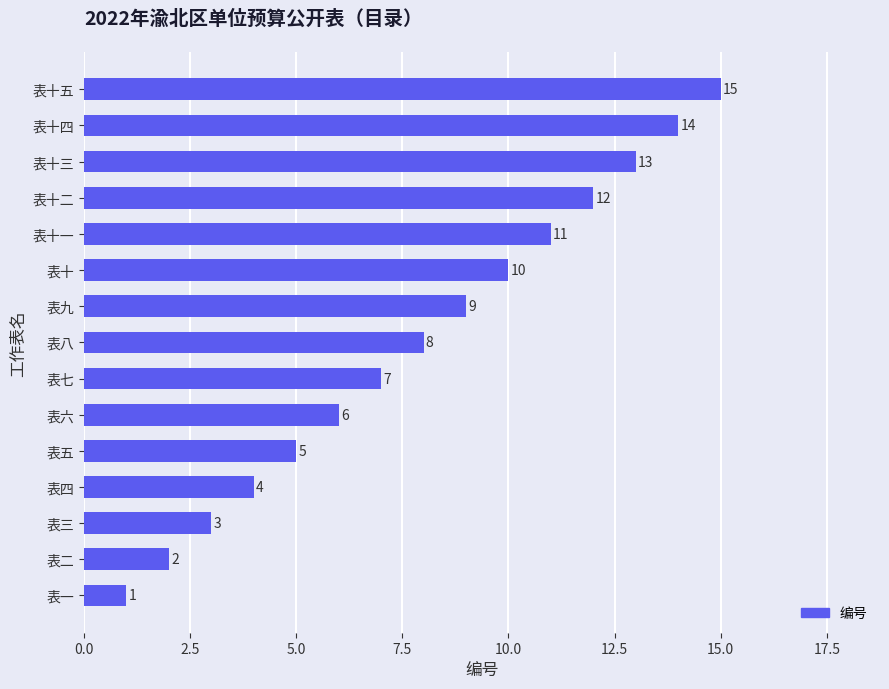

What is the greatest value displayed?

15